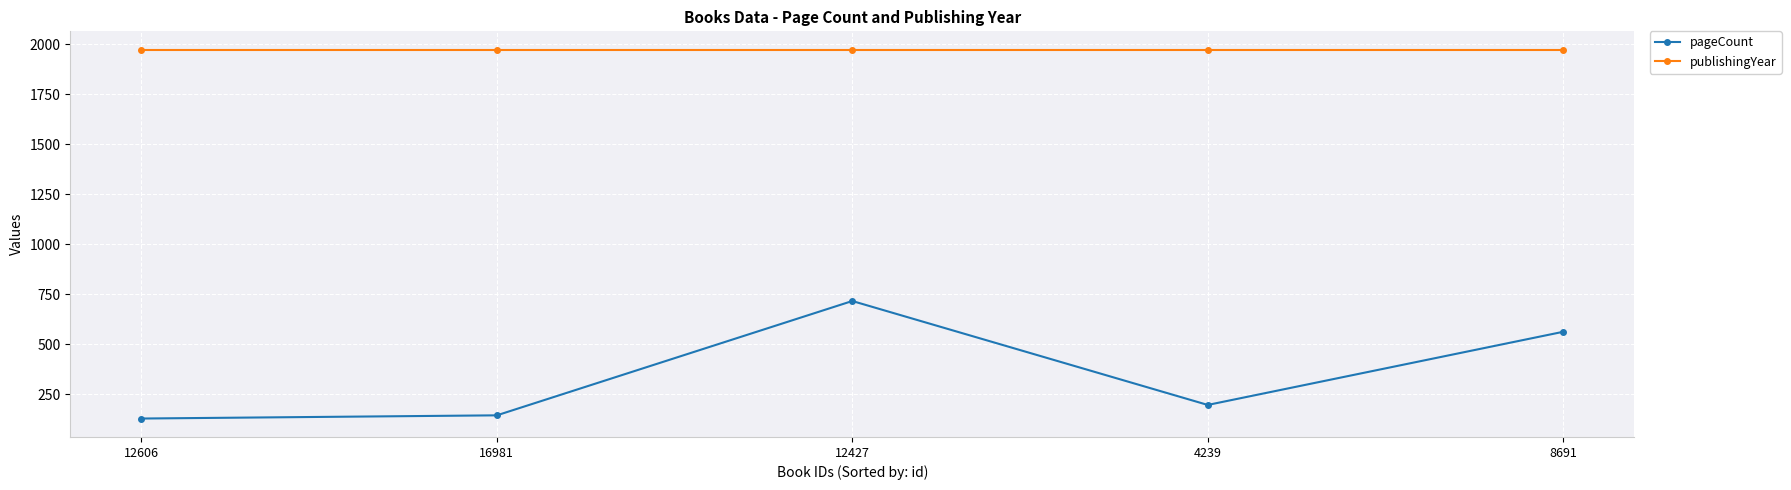

Where does the pageCount series first go above 196?

12427